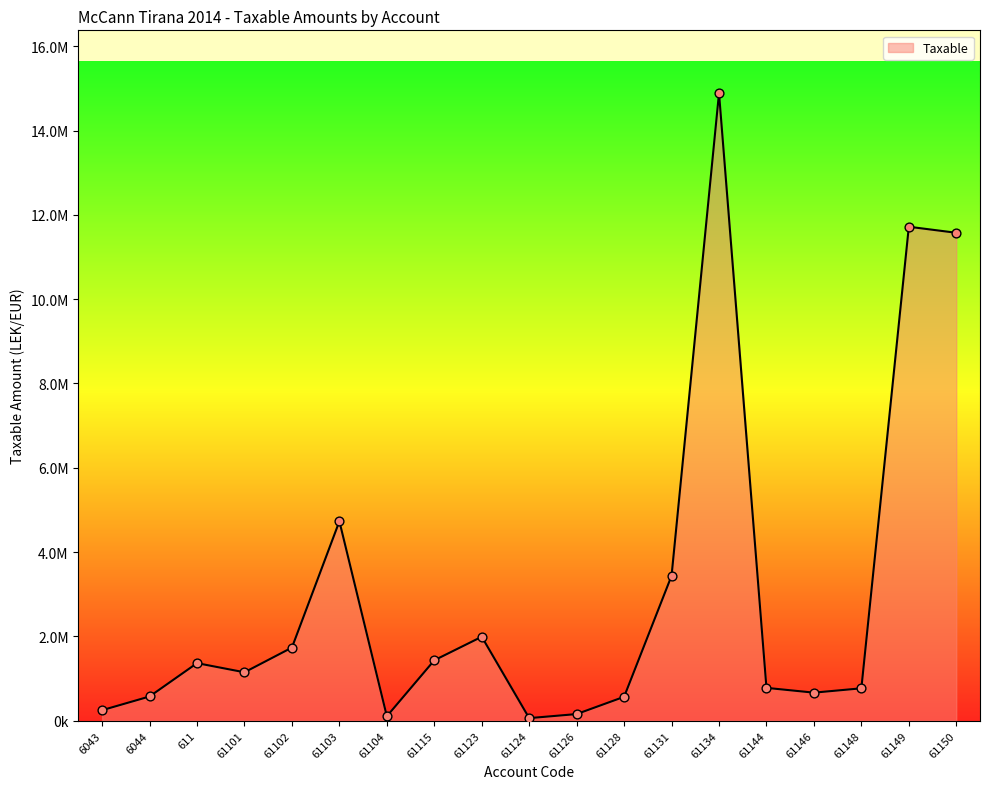

What is the ratio of the value at 611 to the value at 61128?

2.4